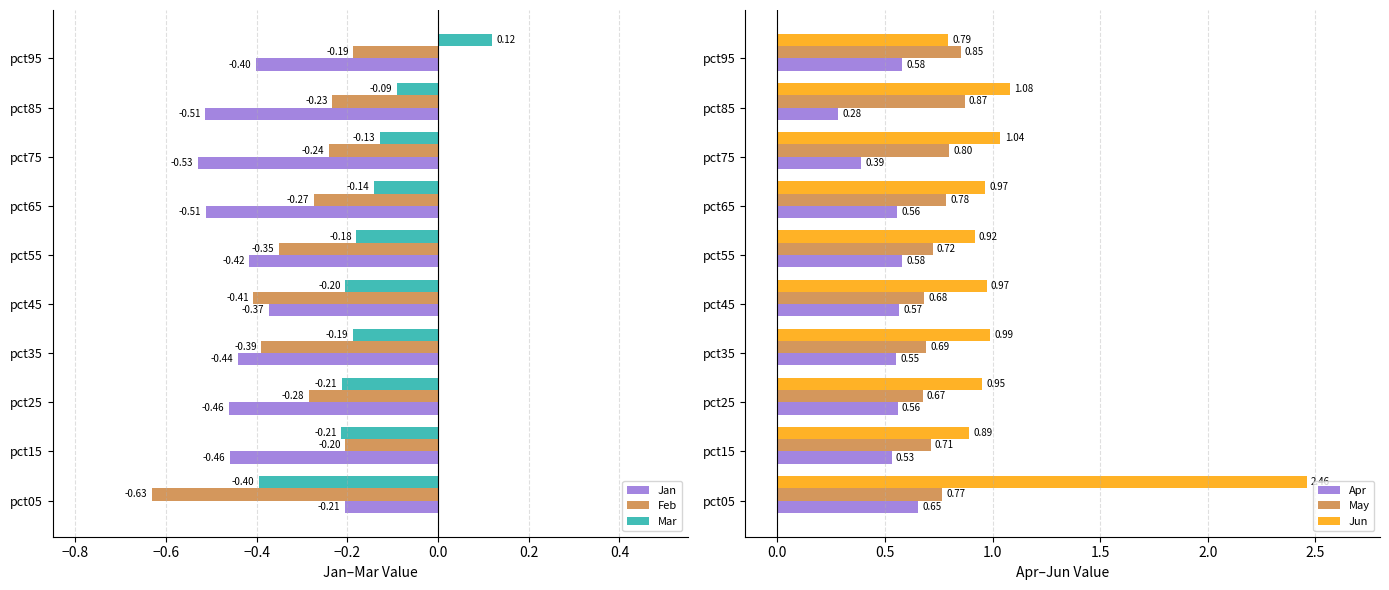

Rank the categories by Feb value from lowest to highest.

pct05, pct45, pct35, pct55, pct25, pct65, pct75, pct85, pct15, pct95